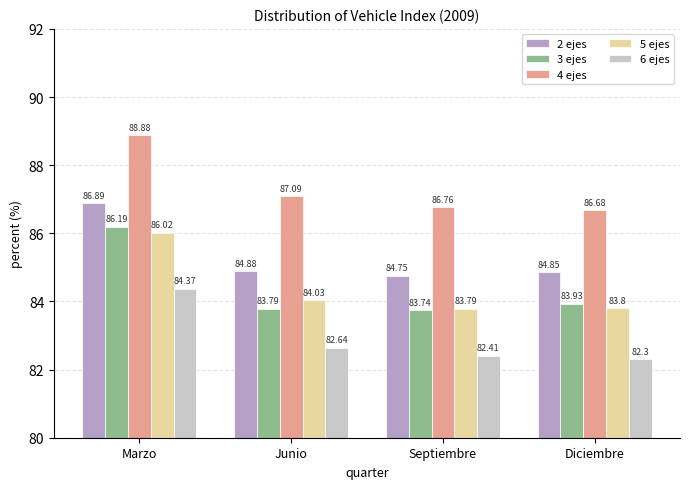

How many bars are there in each group?

5